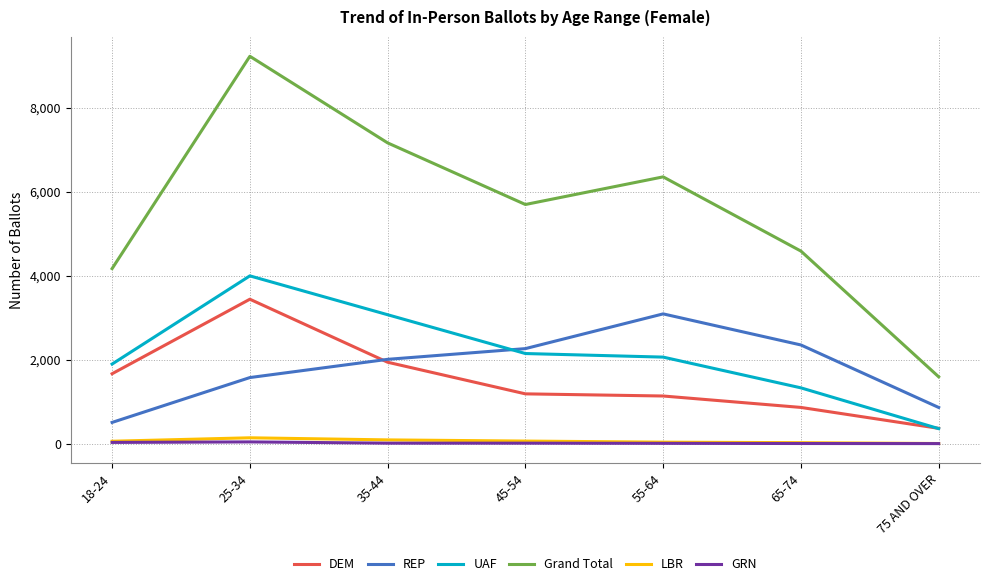

What is the sum of all REP values?

12646